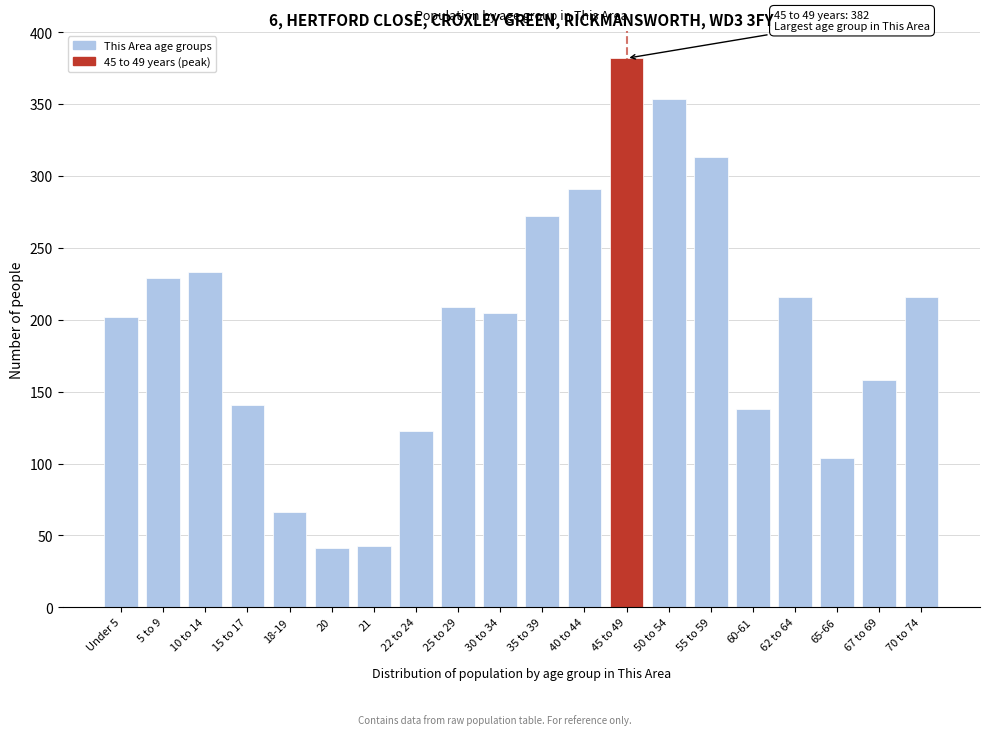

Reading left to right, what are all the values shown in this chart?

202	229	233	141	66	41	43	123	209	205	272	291	382	354	313	138	216	104	158	216